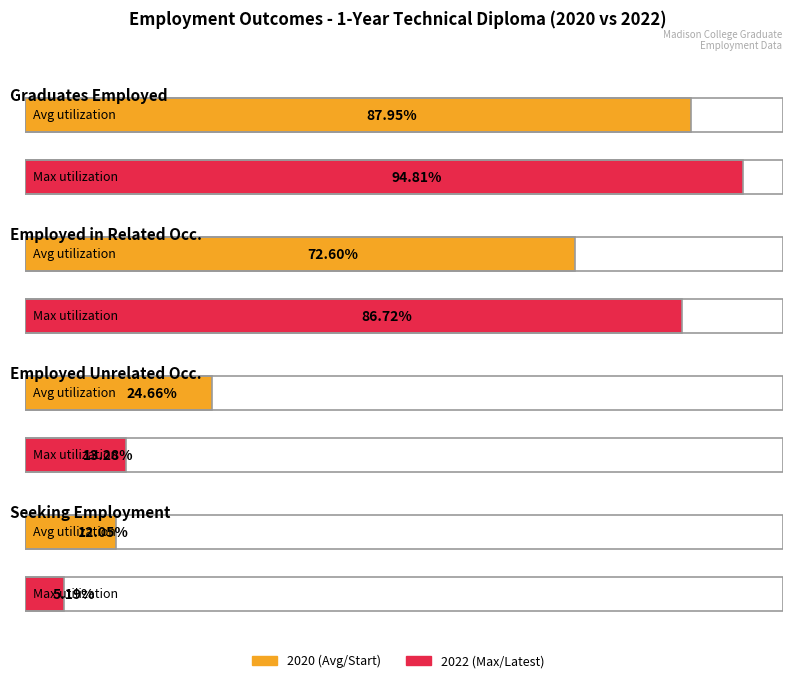

At which label does Seeking Employment reach its minimum?

2022